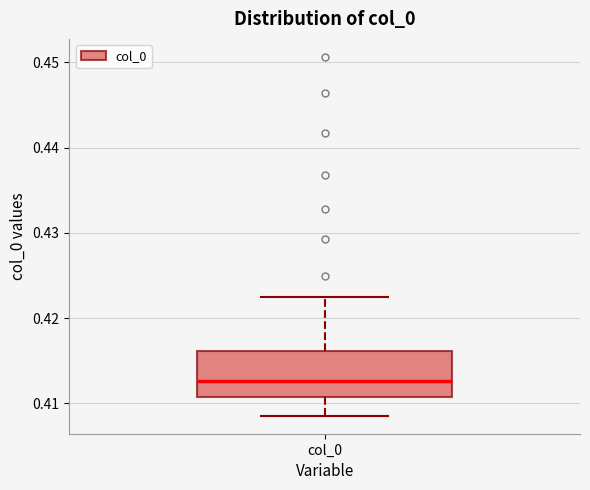

Transcribe this box plot: give where the median line is, the range the box spans, and where the two whiskers end, as read against the y-axis. The values are not printed on the chart, so give them approximately, as read against the axis.

median 0.413, box 0.411 to 0.416, whiskers 0.409 to 0.422